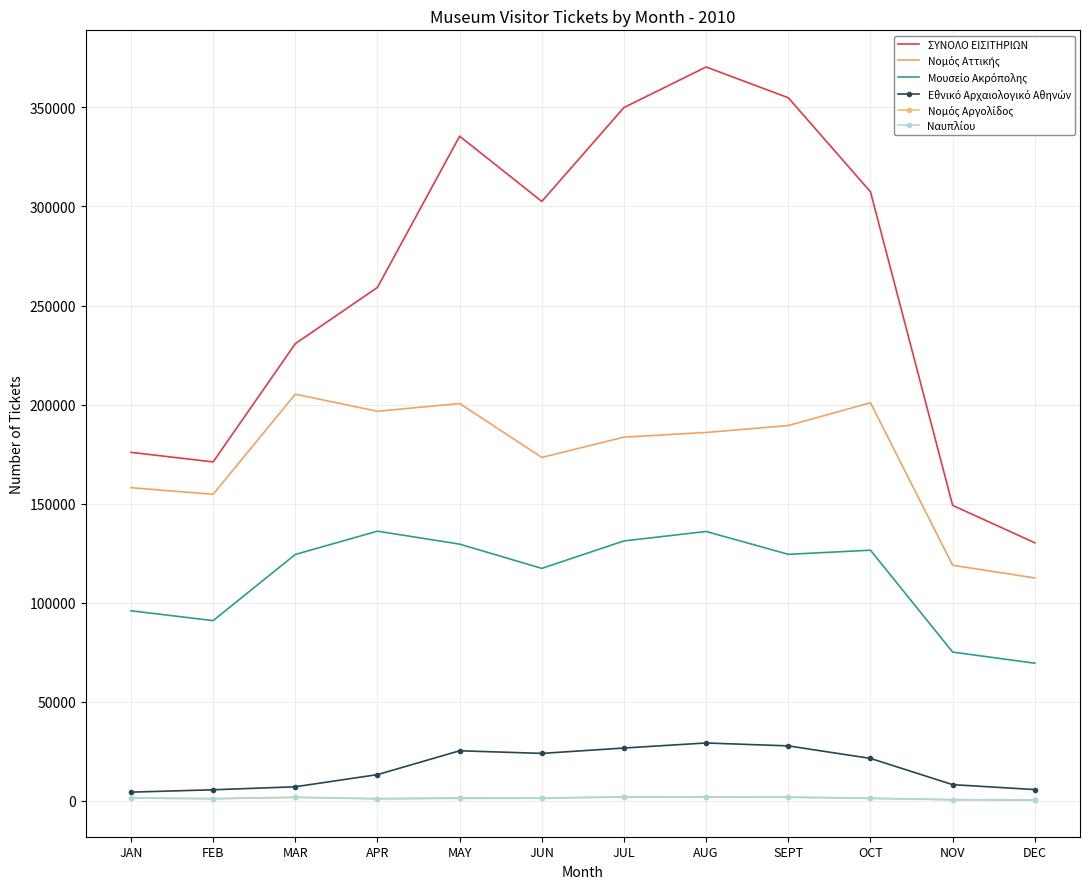

Which series changed the most between MAR and OCT?

ΣΥΝΟΛΟ ΕΙΣΙΤΗΡΙΩΝ